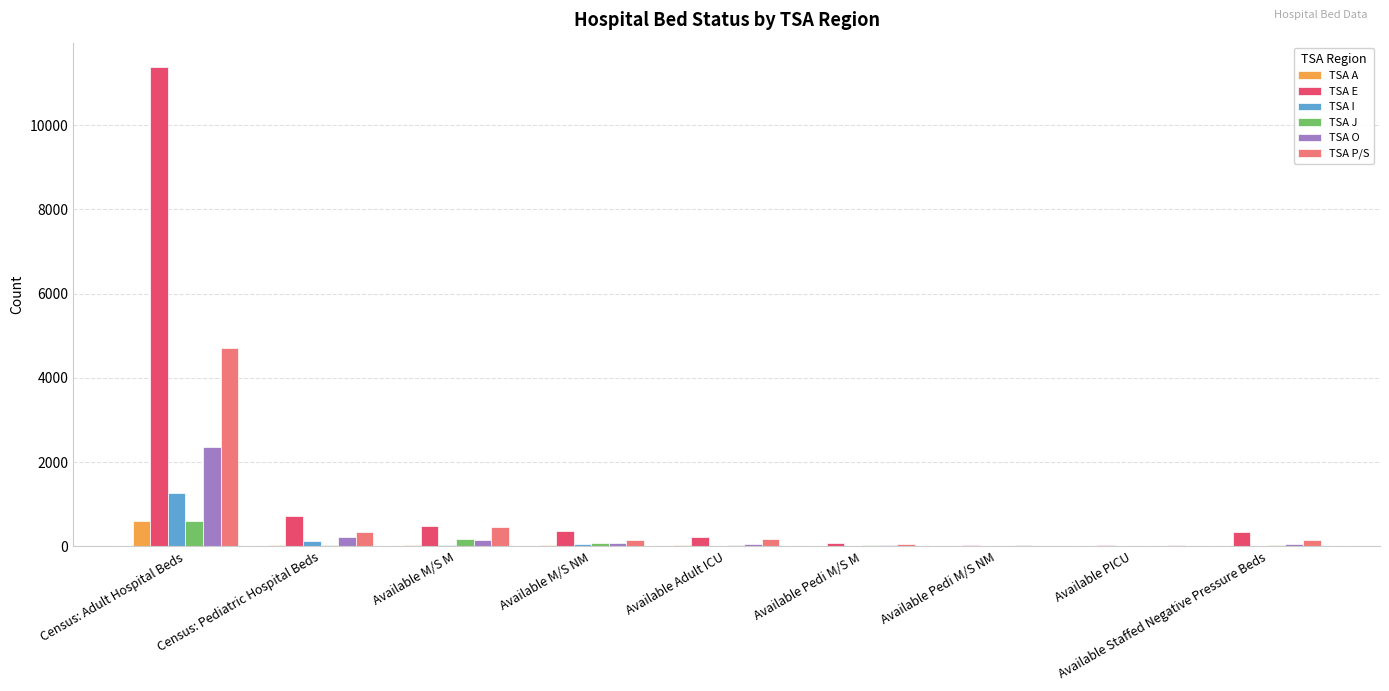

Between Census: Adult Hospital Beds and Available M/S M, which series saw the biggest shift?

TSA E